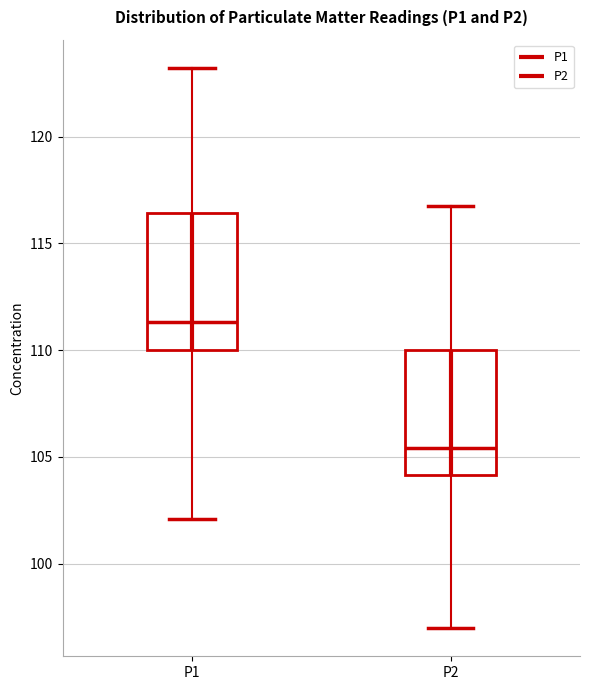

Which box is the tallest, from its lower edge to its upper edge?

P1